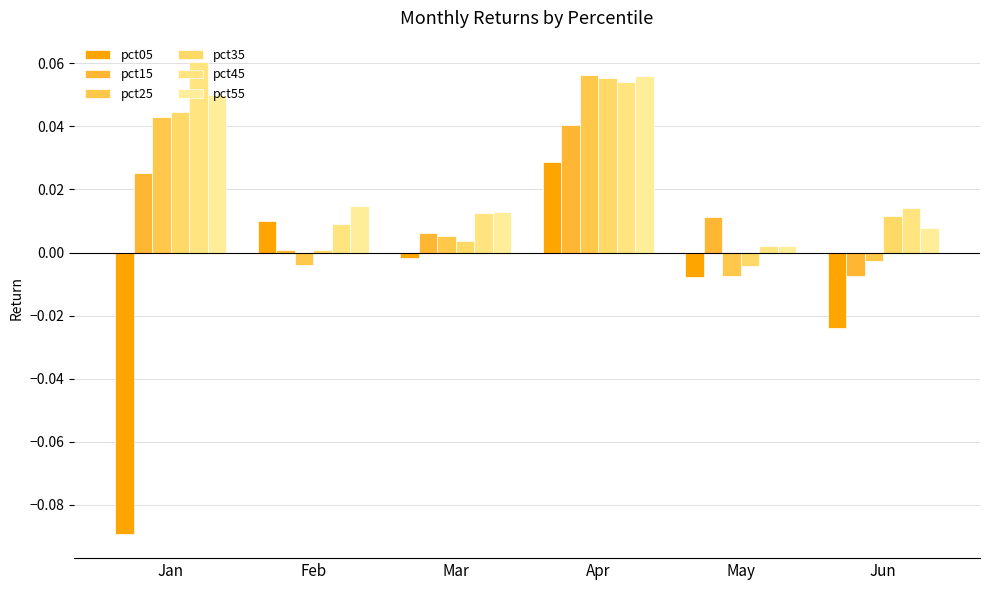

What is the difference between the second highest and minimum values in the pct25 series?

0.1